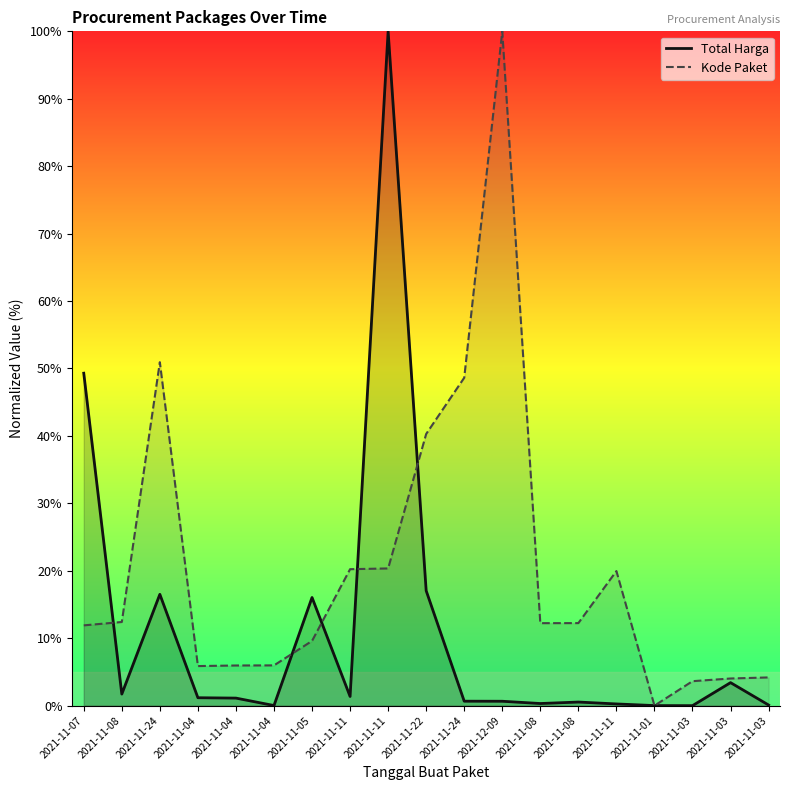

How many values in Total Harga are above zero?

18